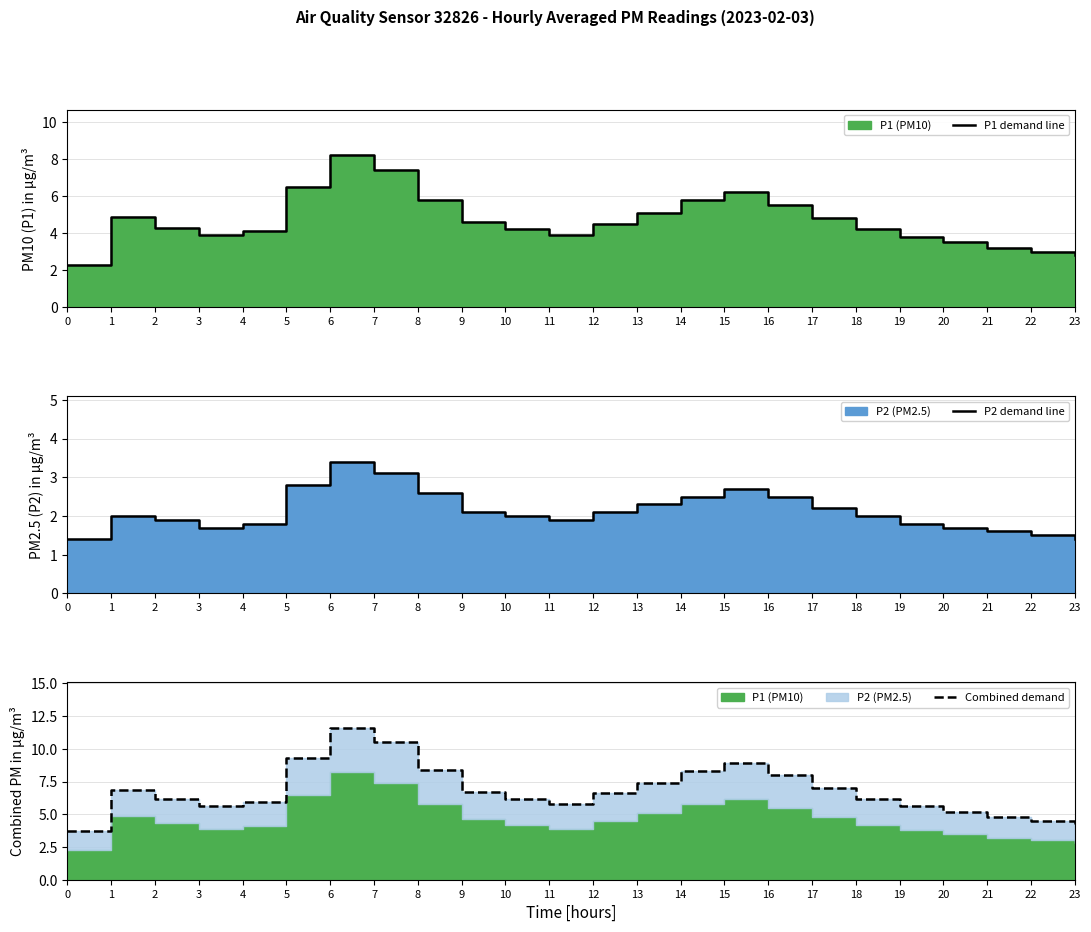

Which has a higher value, 1 or 12?

1